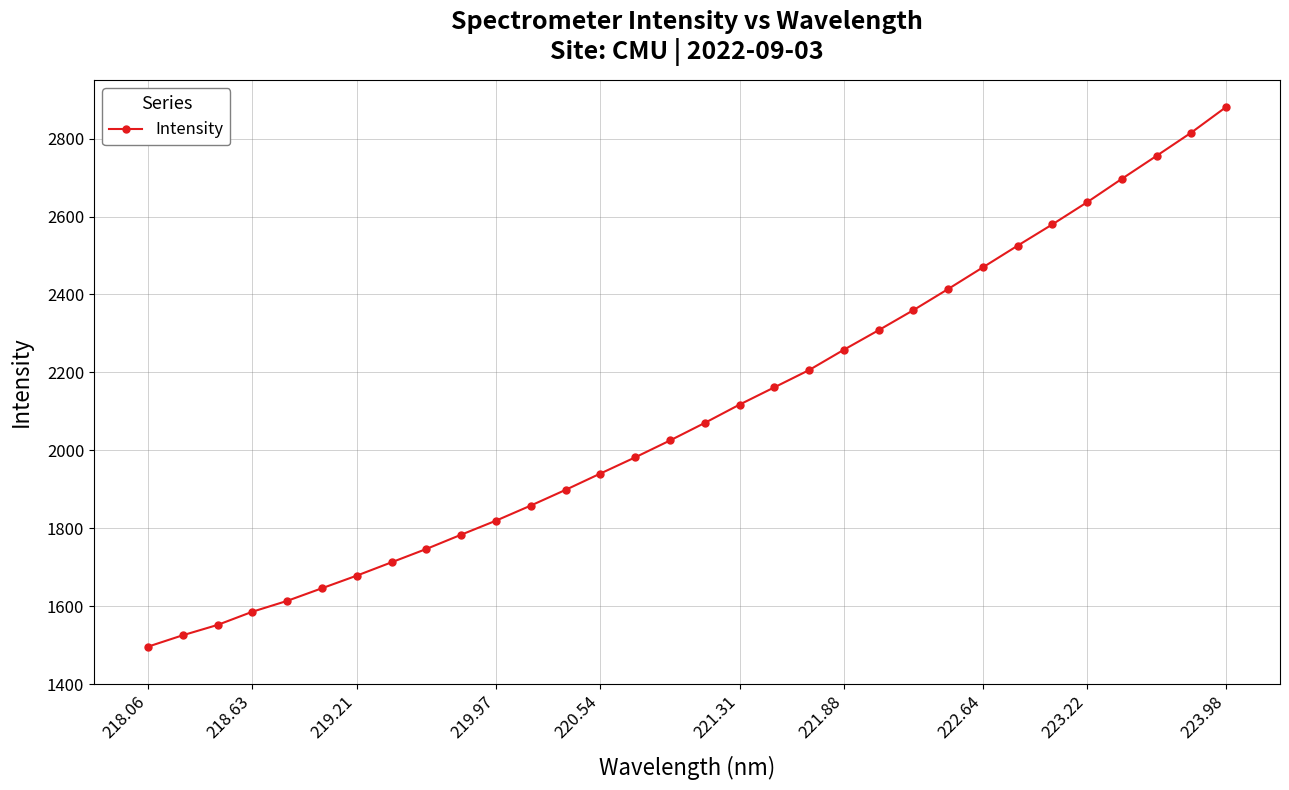

What is the value of the 19th point from the left?

2161.6